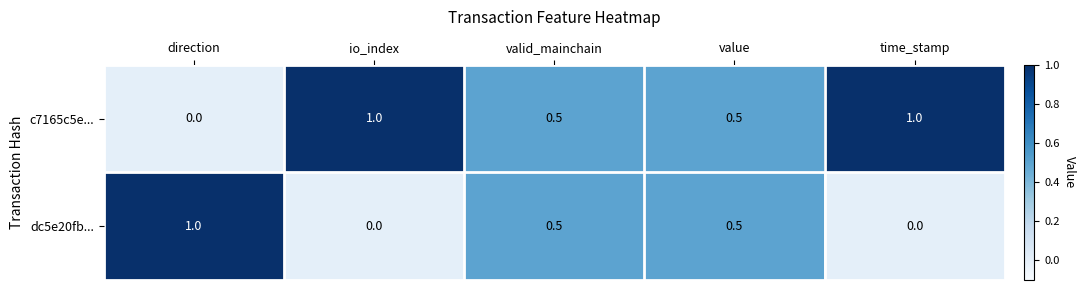

What is the difference between the dc5e20fb... values at direction and valid_mainchain?

0.5